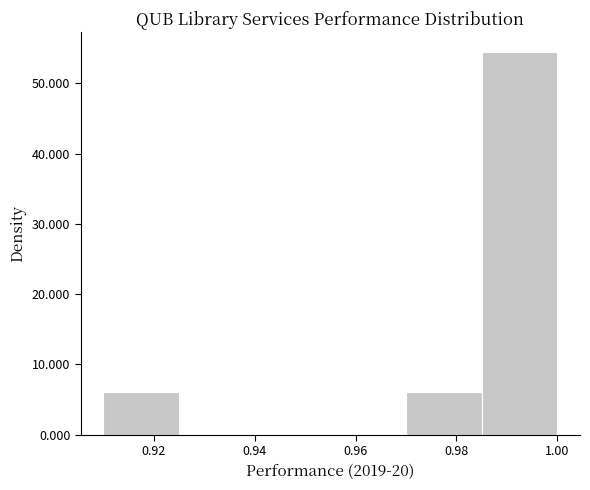

What is the height of the bar covering 0.985 to 1.000 on the x-axis? Neither the bar edges nor the heights are printed on the chart, so give them approximately, as read against the axes.

55